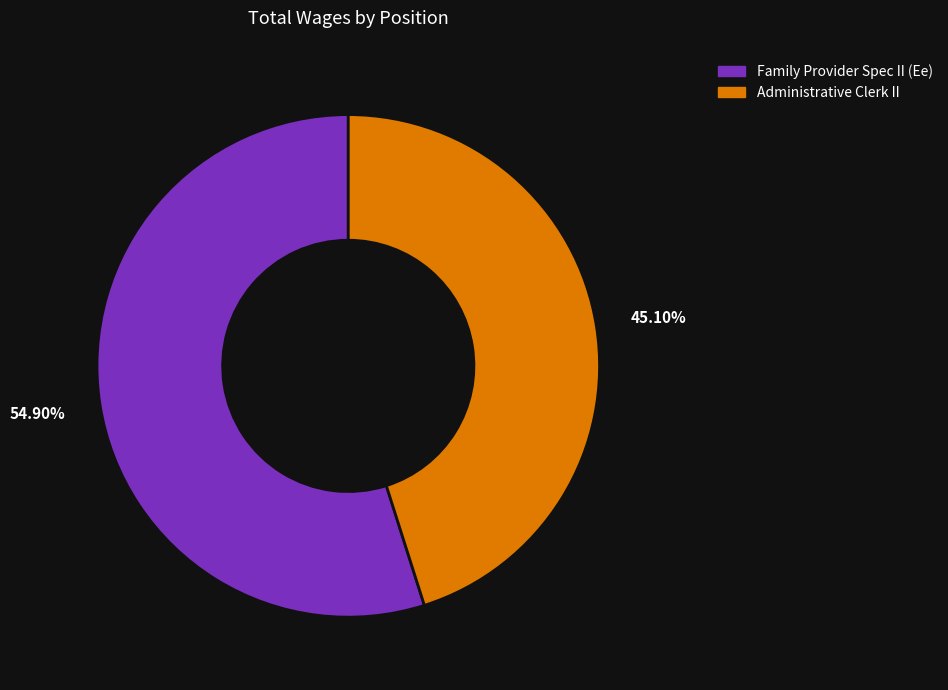

What is the smallest slice in the pie chart?

Administrative Clerk II